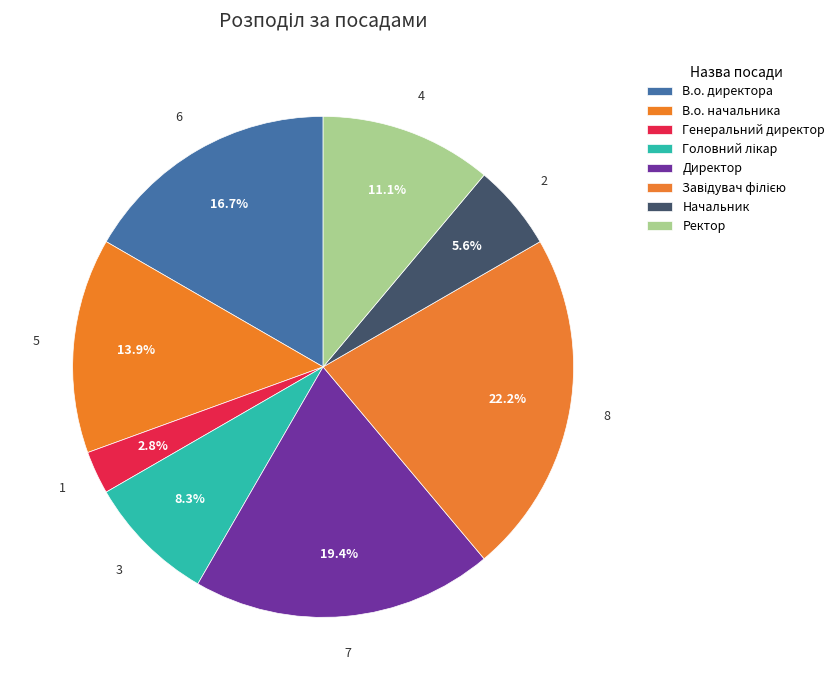

To the nearest percent, what is the difference between the largest and smallest slice percentages?

19%